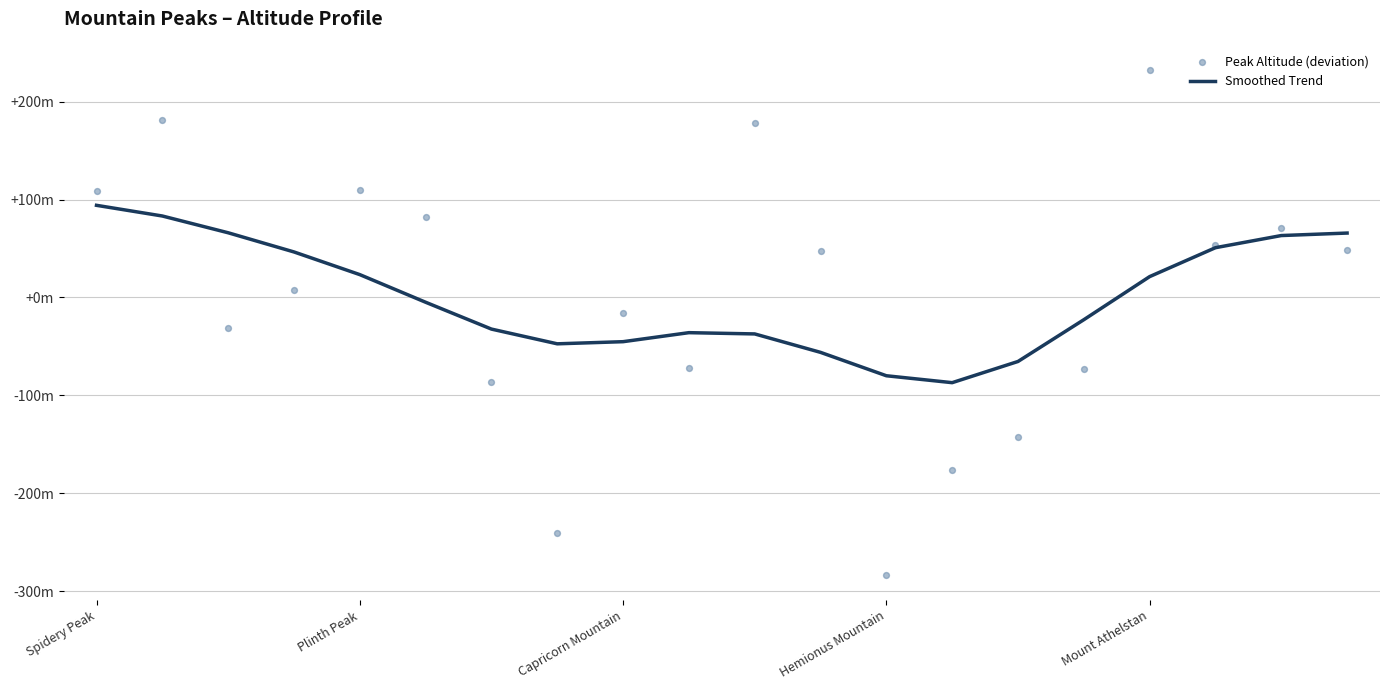

Is the value of Peak Altitude (deviation) at Spidery Peak greater than the value of Smoothed Trend at 15?

Yes